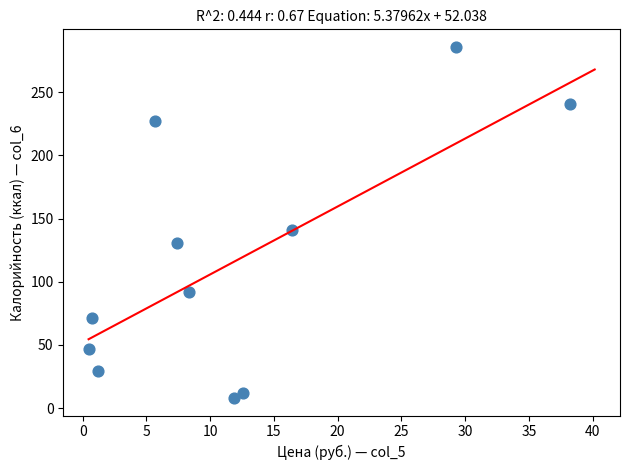

What is the range of Y values (max minus min)?

278